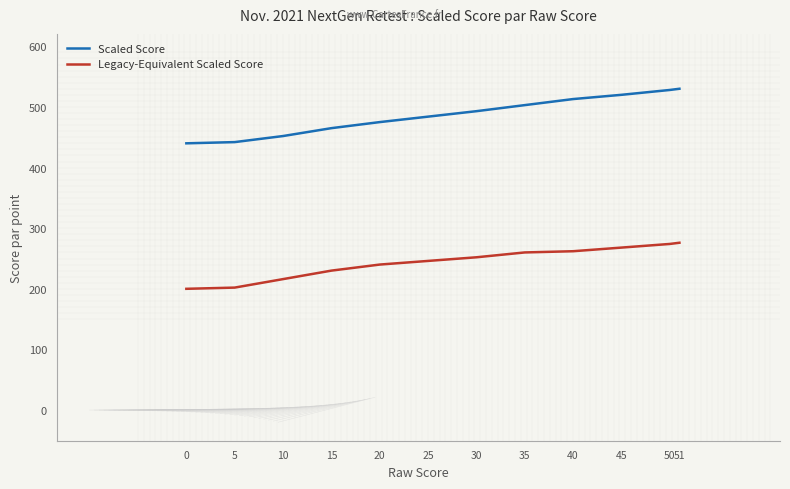

At how many categories does at least one series exceed 323?

12